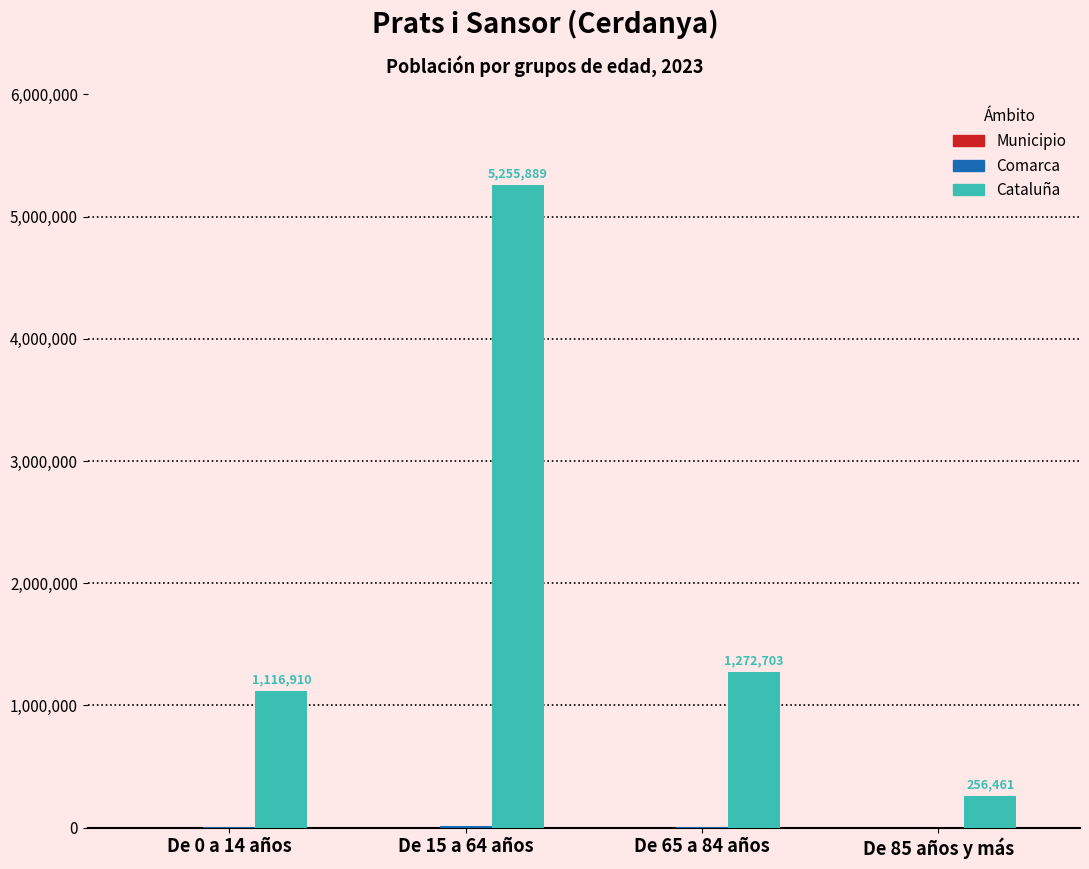

True or false: Cataluña has a value of 2015685 at De 65 a 84 años.

False